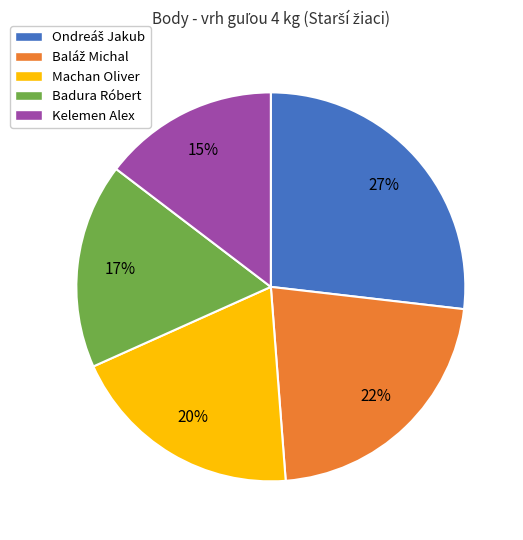

Which slice is the smallest?

Kelemen Alex